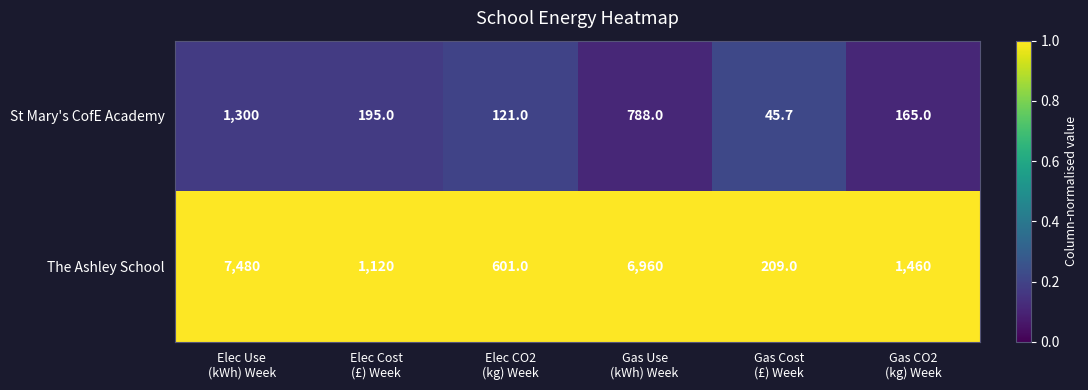

Rank the series by their maximum value, from lowest to highest.

St Mary's CofE Academy, The Ashley School